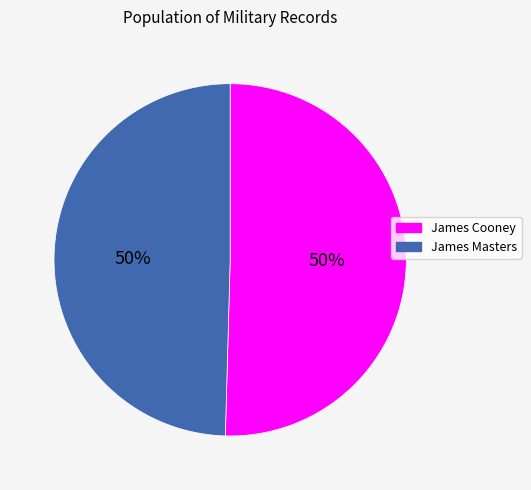

To the nearest percent, what is the average slice percentage?

50%